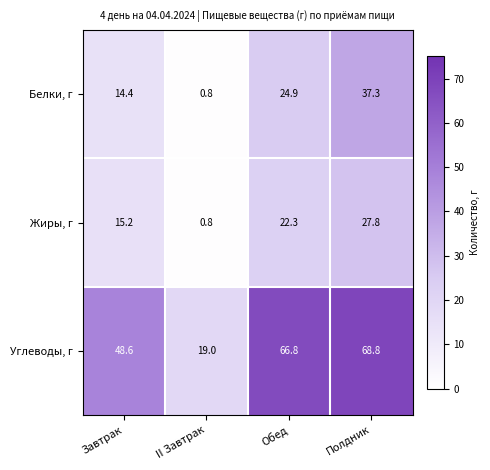

What is the difference between the Углеводы, г values at Полдник and Обед?

2.0